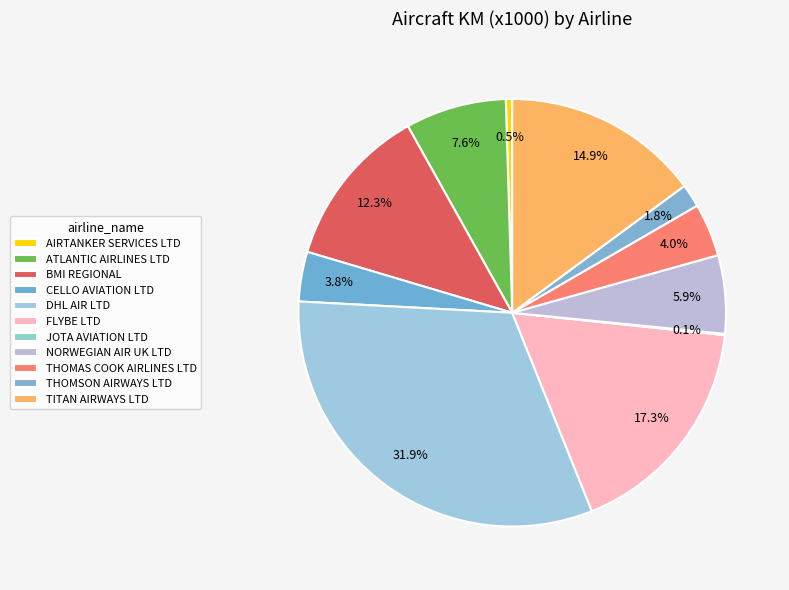

How many slices are in this pie chart?

11